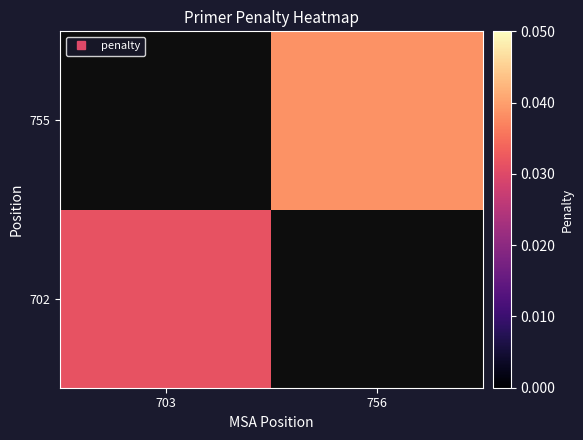

Which category has the highest value in the 755 series?

703